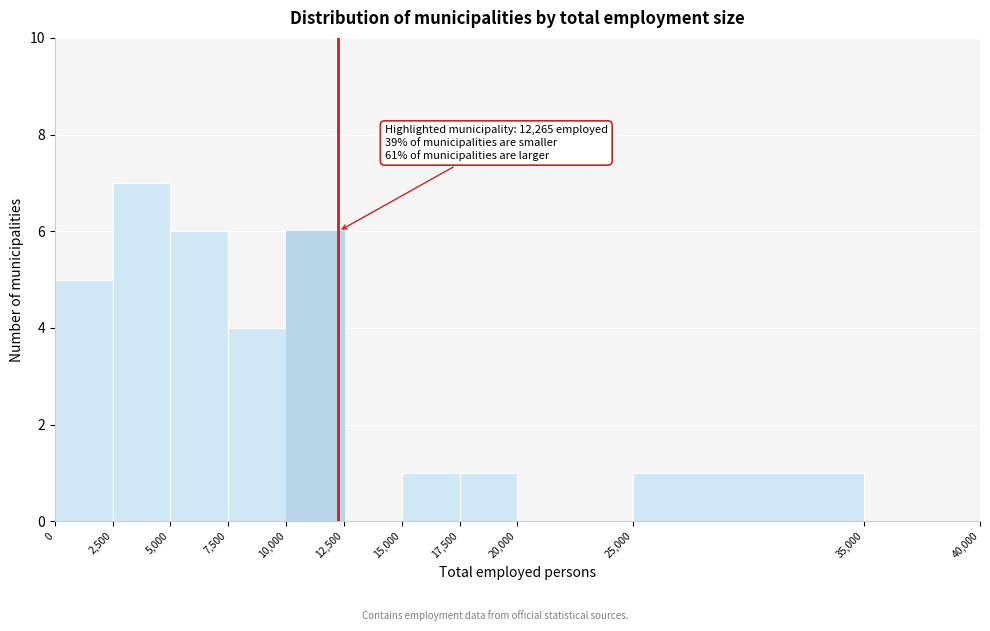

Which range on the x-axis has the tallest bar?

2,500 to 5,000